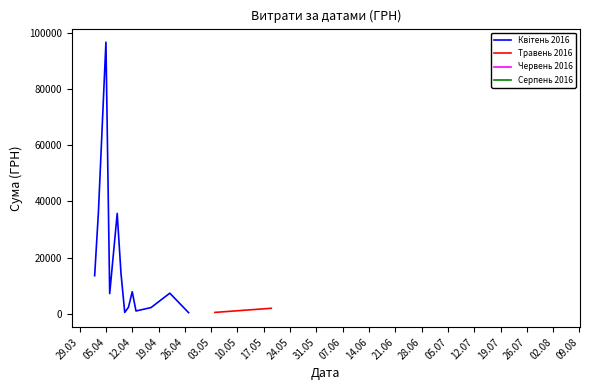

The value at 10.04.2016 is 504.5. True or false?

True